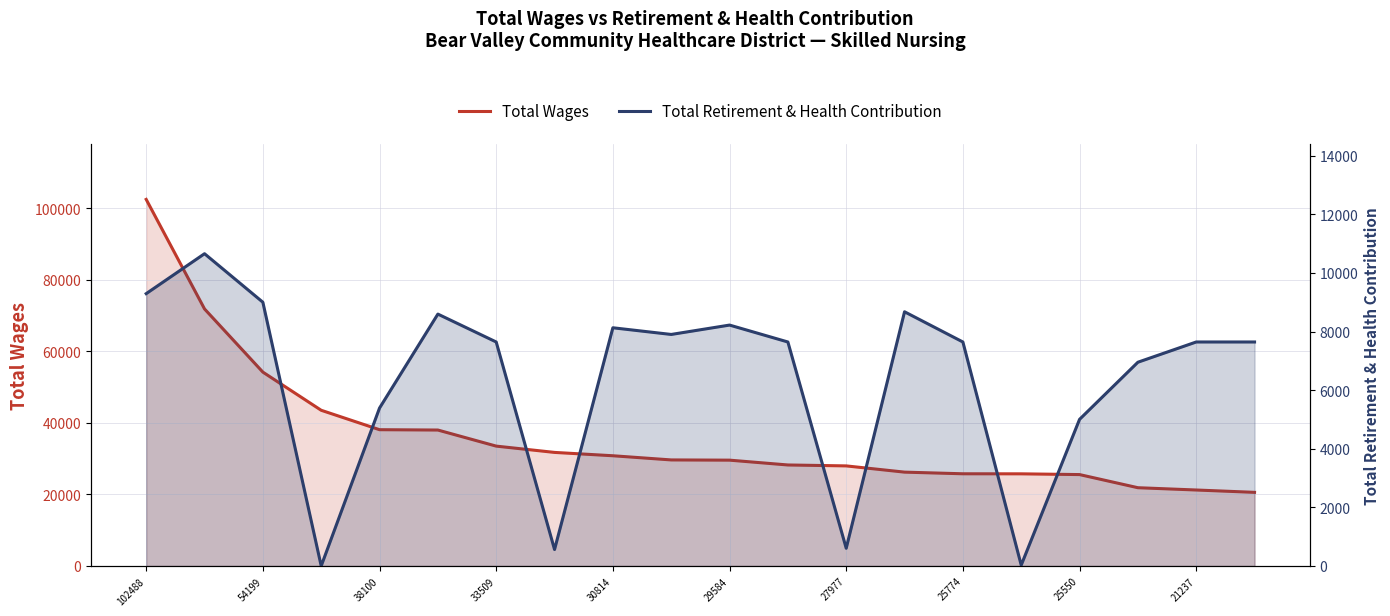

What is the difference between the maximum and minimum values in the Total Wages series?

81905